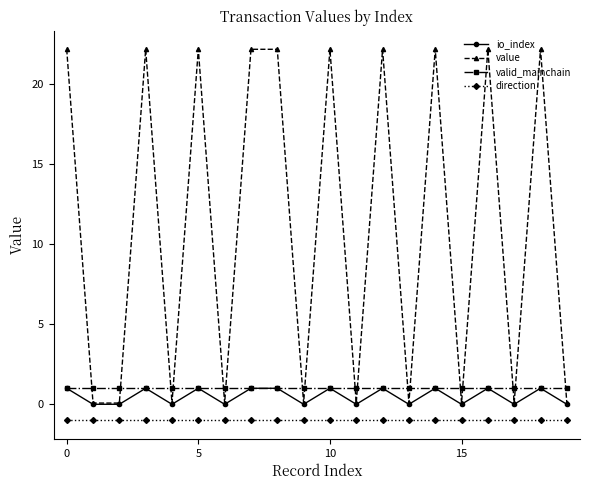

True or false: io_index and direction cross at least once.

False